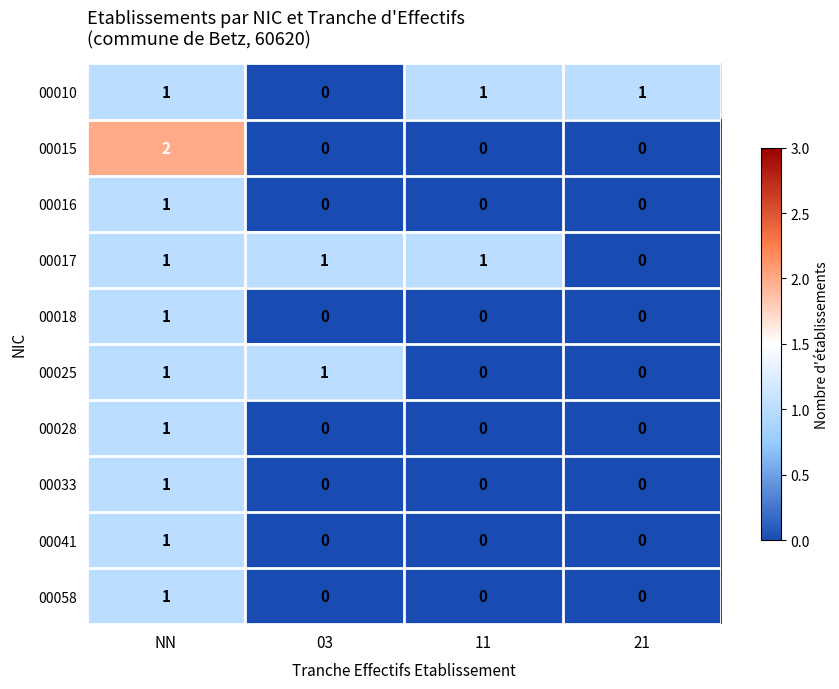

At which category is the sum across all series the highest?

NN